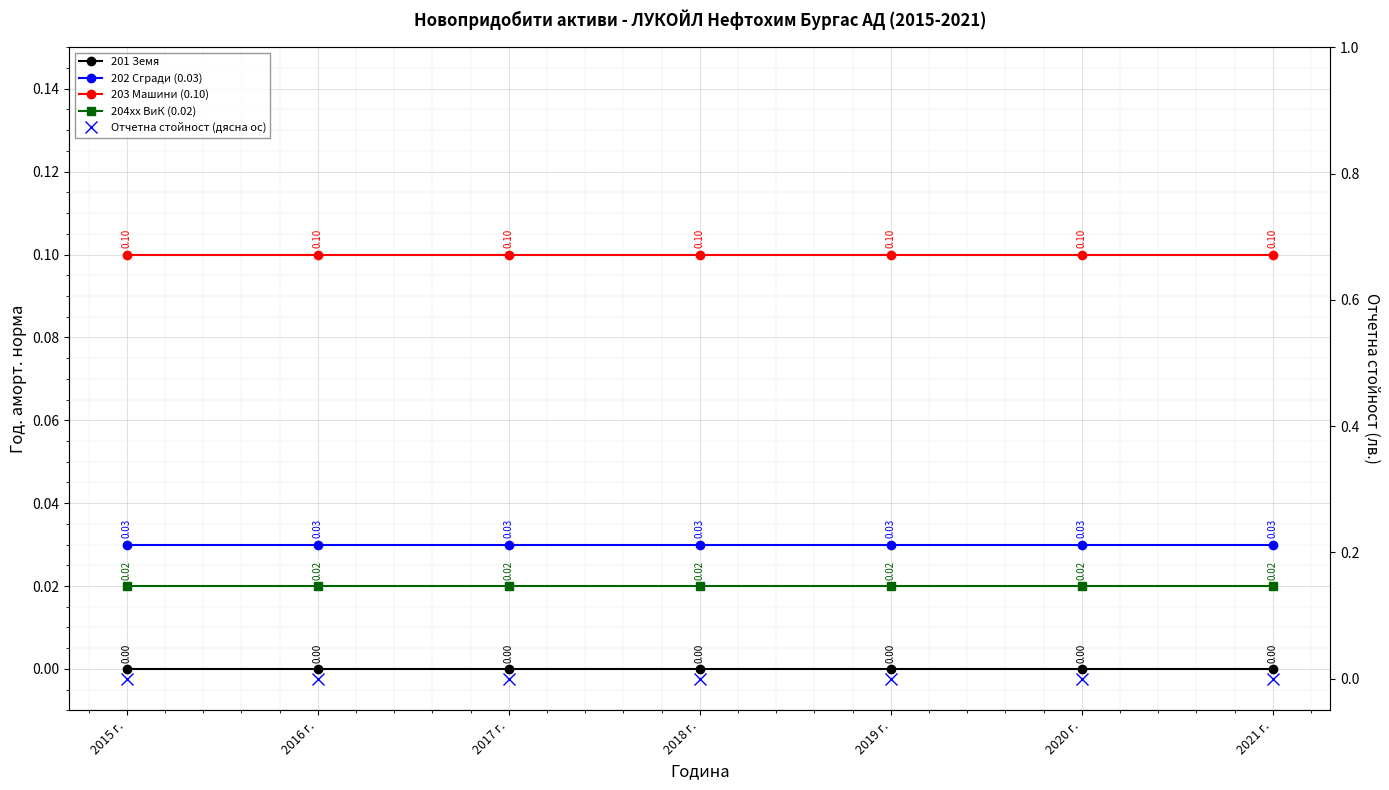

What is the total value across all series at 2016 г.?

0.1